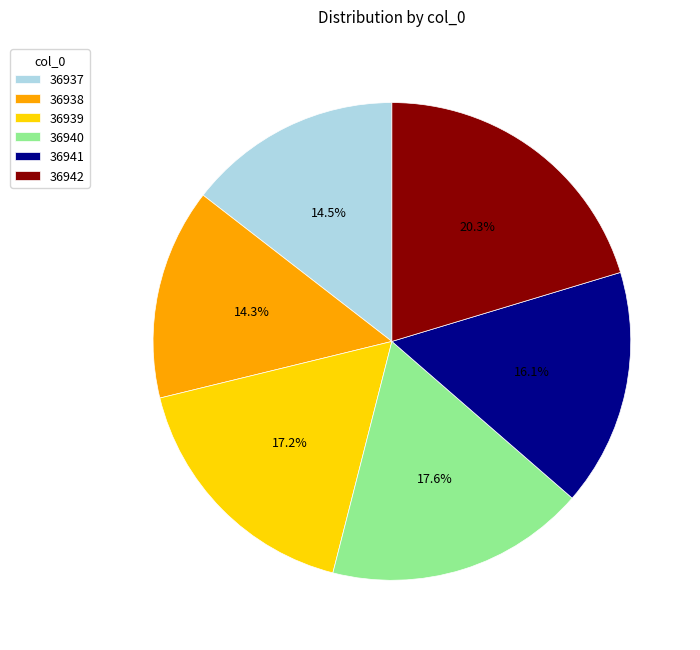

Combined, do 36939 and 36938 account for over 50%?

No